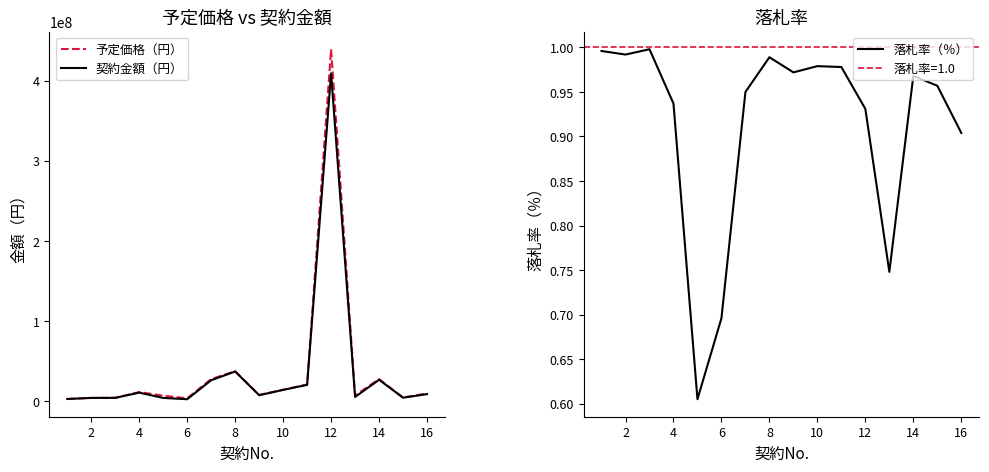

True or false: 落札率（％） has a value of 1.6 at 2.

False